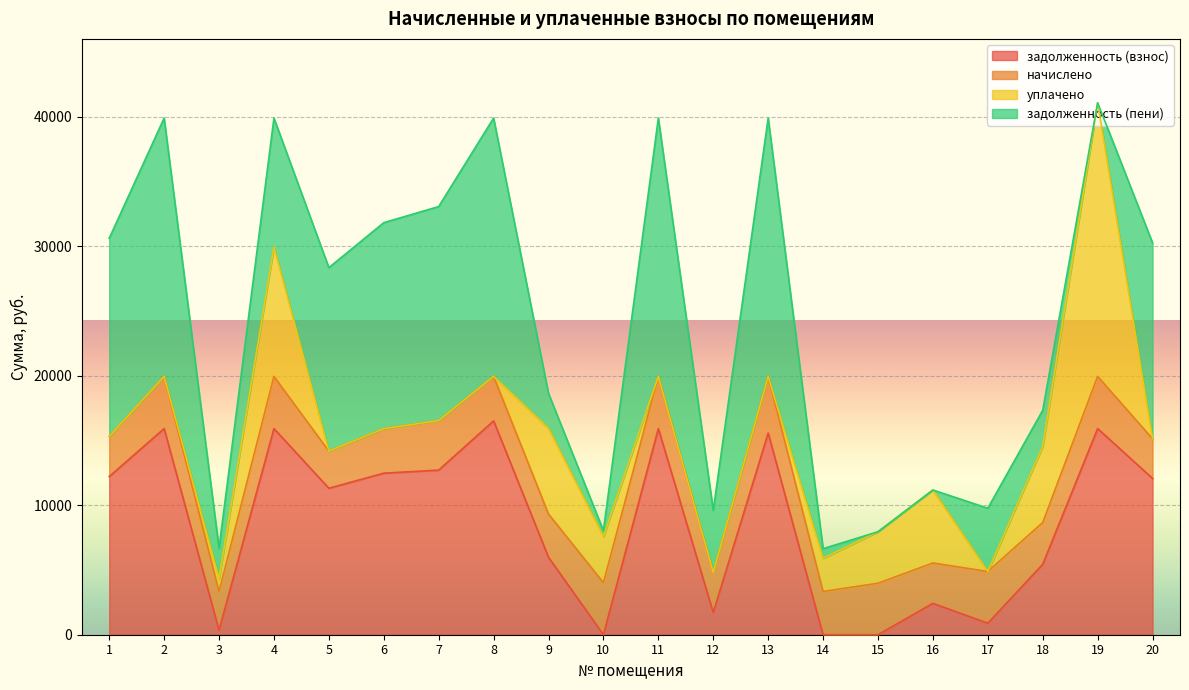

Reading left to right, transcribe all the data shown in this chart.

задолженность (взнос): 12211.2	15916.8	348.8	15916.8	11308.8	12473.2	12710.4	16512.0	5978.4	0.0	15916.8	1714.7	15571.2	0.0	0.0	2423.0	887.8	5438.9	15916.8	12066.0
начислено: 3091.0	4028.9	2988.9	4028.9	2862.5	3433.7	3818.8	3433.7	3338.8	4019.2	4028.9	3086.1	4374.5	3338.8	3975.5	3115.3	3994.9	3227.0	4028.9	3061.8
уплачено: 0.0	0.0	1000.0	10000.0	0.0	0.0	0.0	0.0	6624.0	3566.2	0.0	0.0	0.0	2561.6	3976.0	5635.6	0.0	5871.0	21128.4	0.0
задолженность (пени): 15302.2	19945.7	2337.7	9945.7	14171.3	15906.9	16529.2	19945.7	2693.2	446.6	19945.7	4800.8	19945.7	741.9	0.0	0.0	4882.7	2794.9	0.0	15127.8